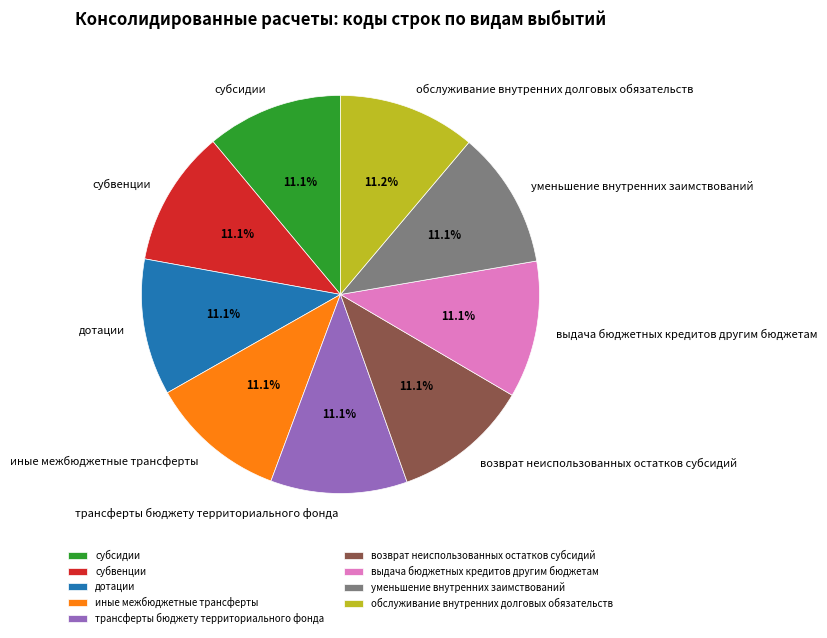

Approximately how many times larger is the value at возврат неиспользованных остатков субсидий compared to трансферты бюджету территориального фонда?

1.0